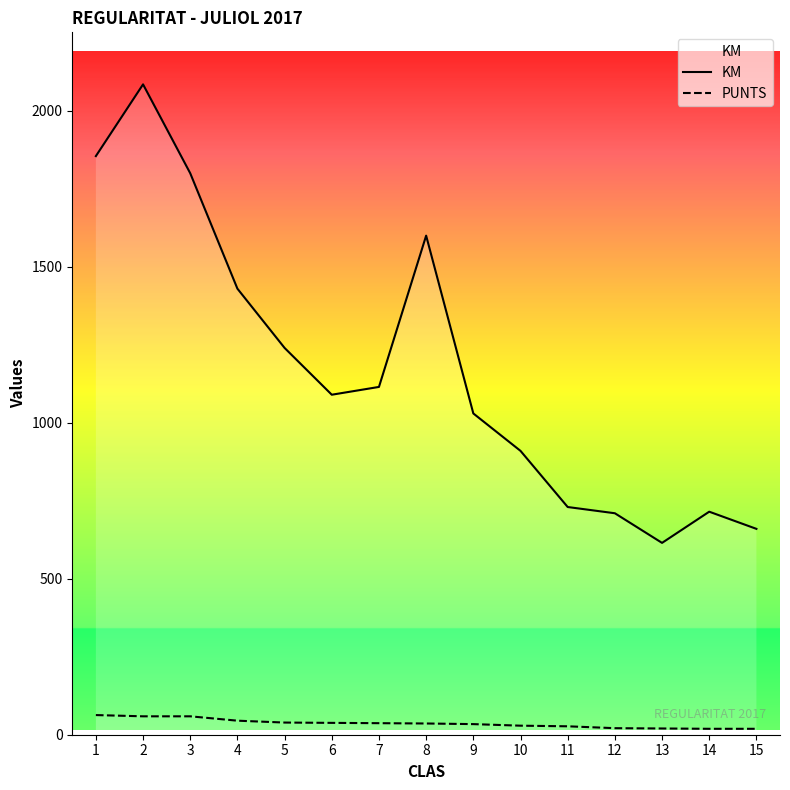

Is it true that KM equals 1855 at 1?

True